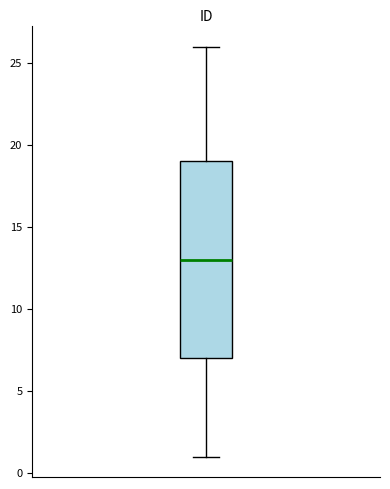

Where does the lower whisker of the box end on the y-axis? The values are not printed on the chart, so give them approximately, as read against the axis.

1